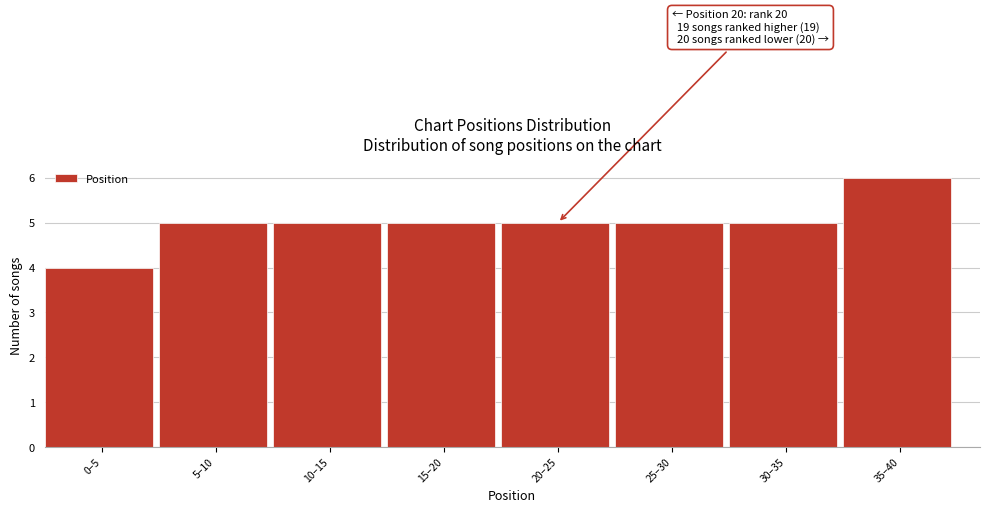

Reading left to right, transcribe all the data shown in this chart.

0–5=4	5–10=5	10–15=5	15–20=5	20–25=5	25–30=5	30–35=5	35–40=6